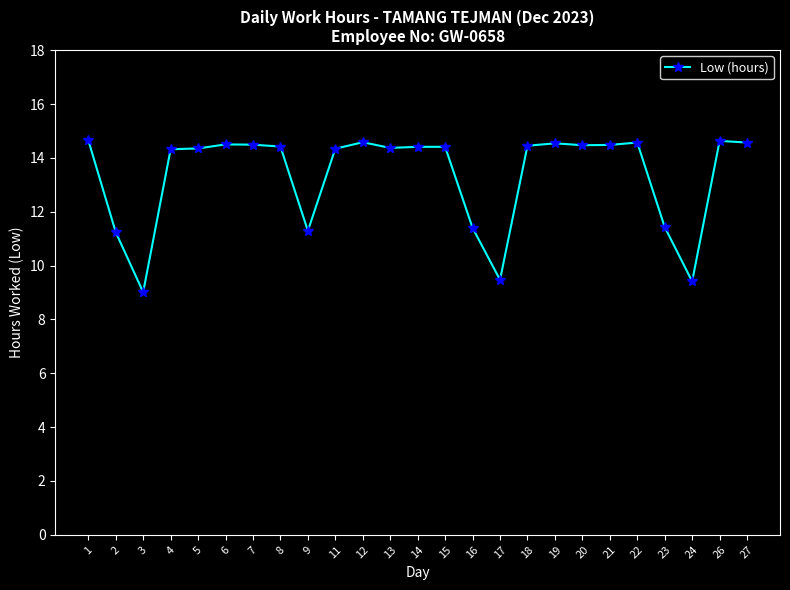

What is the smallest value displayed?

9.0